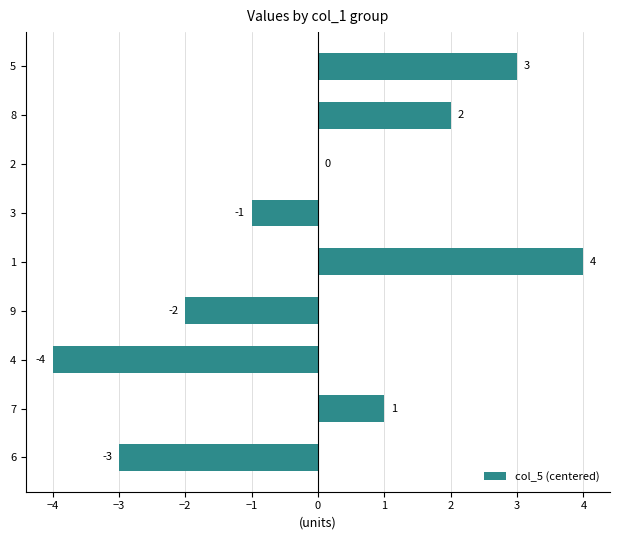

What is the sum of the values at 2 and 5?

3